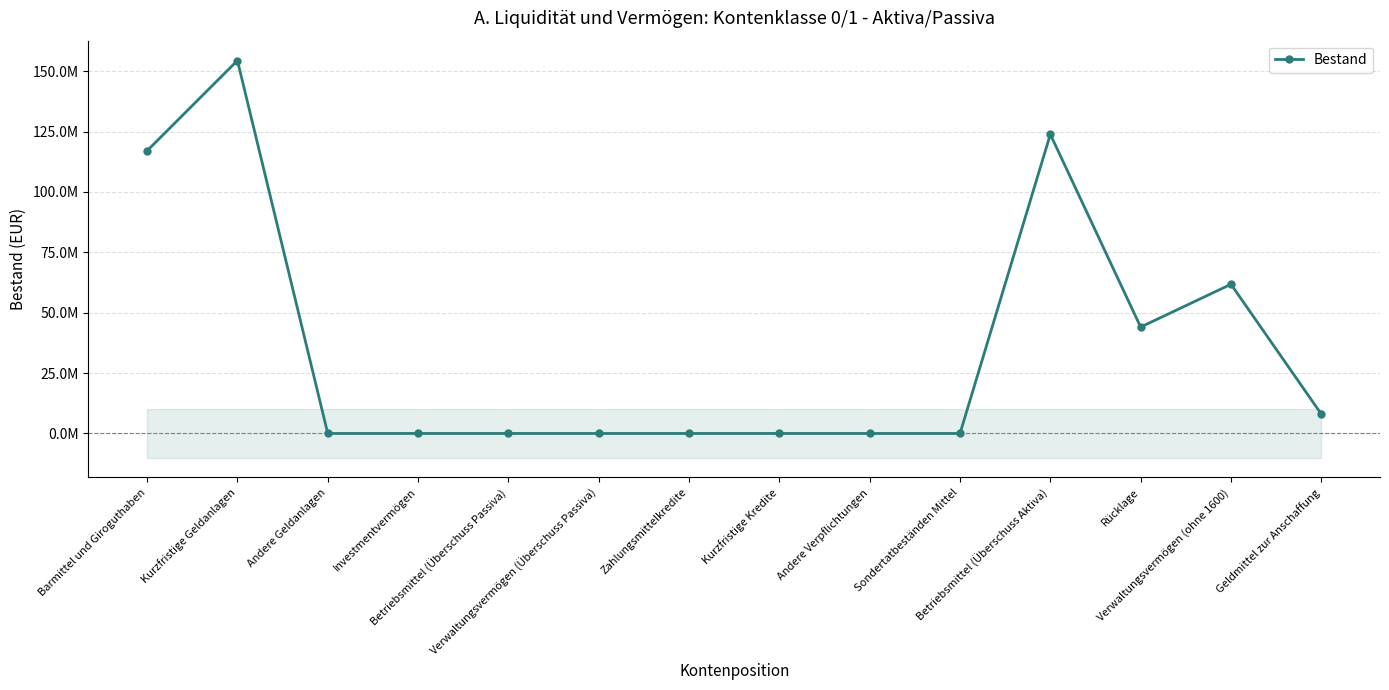

List the labels in order of value, smallest first.

Andere Geldanlagen, Investmentvermögen, Betriebsmittel (Überschuss Passiva), Verwaltungsvermögen (Überschuss Passiva), Zahlungsmittelkredite, Kurzfristige Kredite, Andere Verpflichtungen, Sondertatbeständen Mittel, Geldmittel zur Anschaffung, Rücklage, Verwaltungsvermögen (ohne 1600), Barmittel und Giroguthaben, Betriebsmittel (Überschuss Aktiva), Kurzfristige Geldanlagen